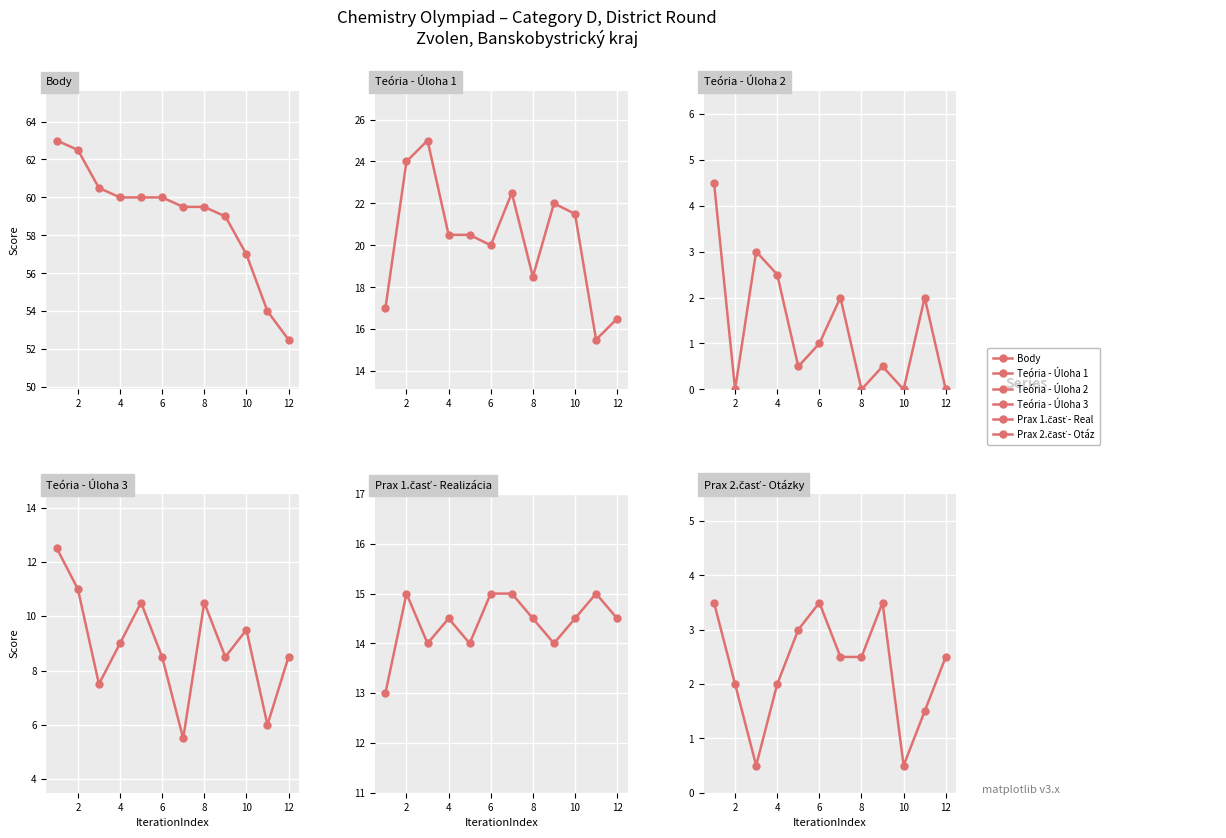

True or false: Prax 1.časť - Realizácia and Prax 2.časť - Otázky intersect in this chart.

False